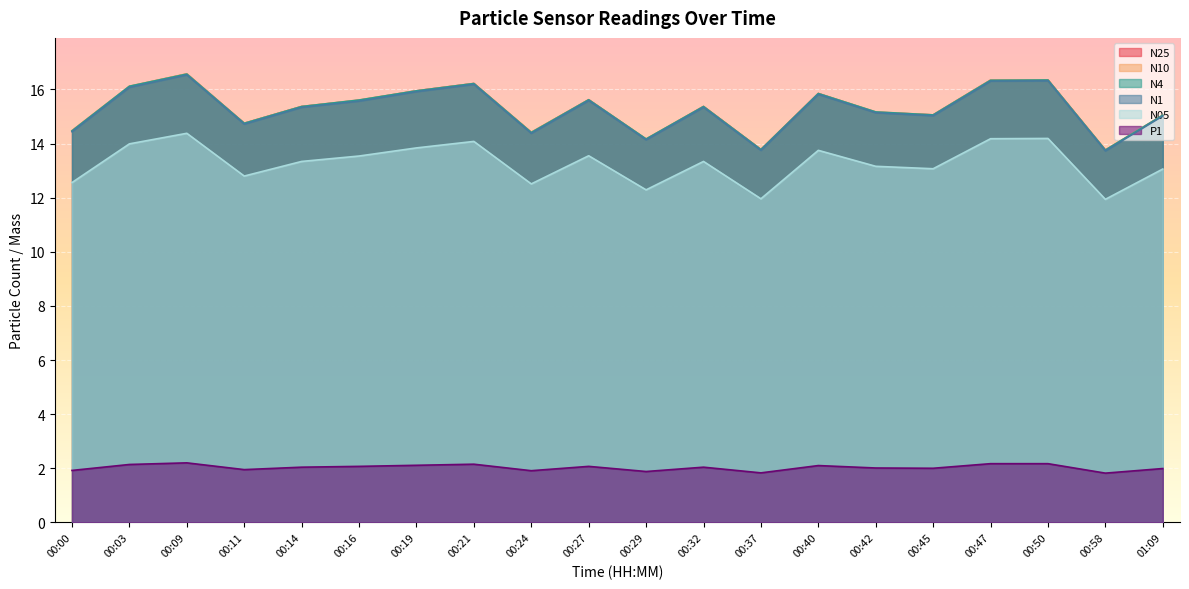

How many data points does each series have?

20